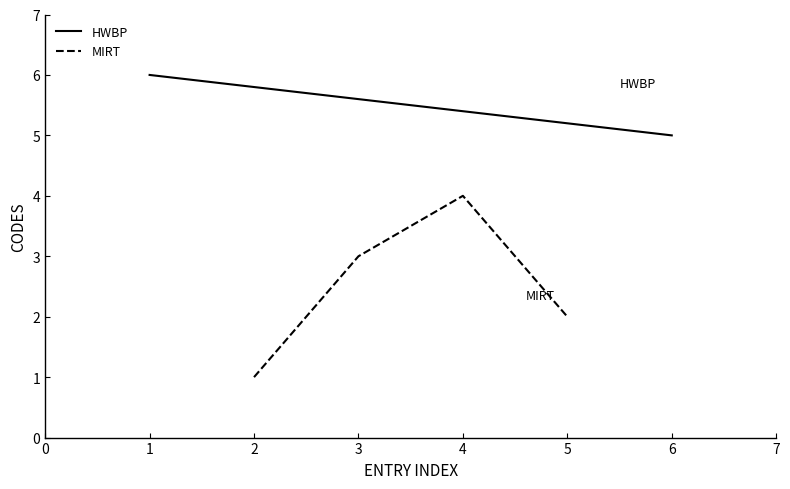

What is the smallest value displayed?

1